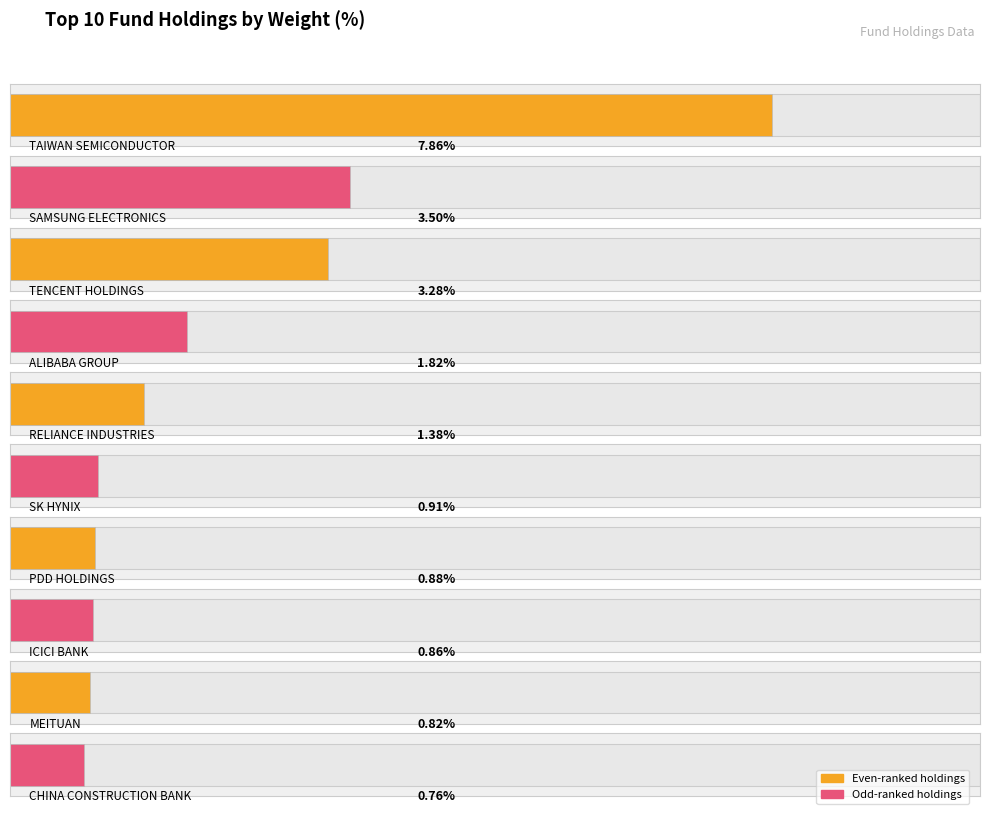

Which has a higher value, MEITUAN or ICICI BANK?

ICICI BANK